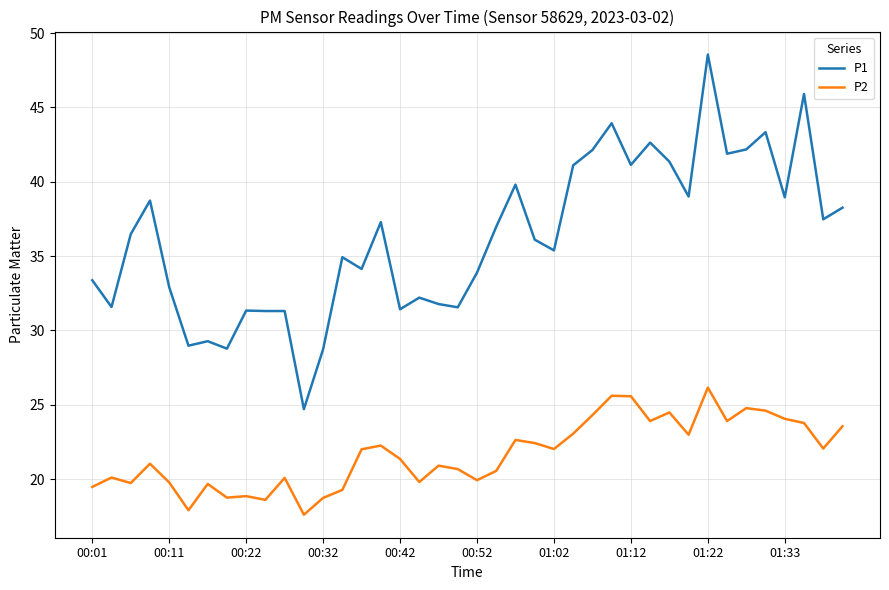

List the series in order of their peak value, highest first.

P1, P2